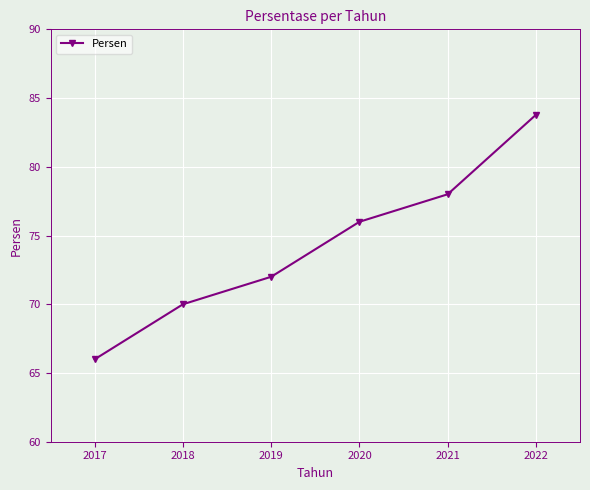

What is the sum of all values?

445.8